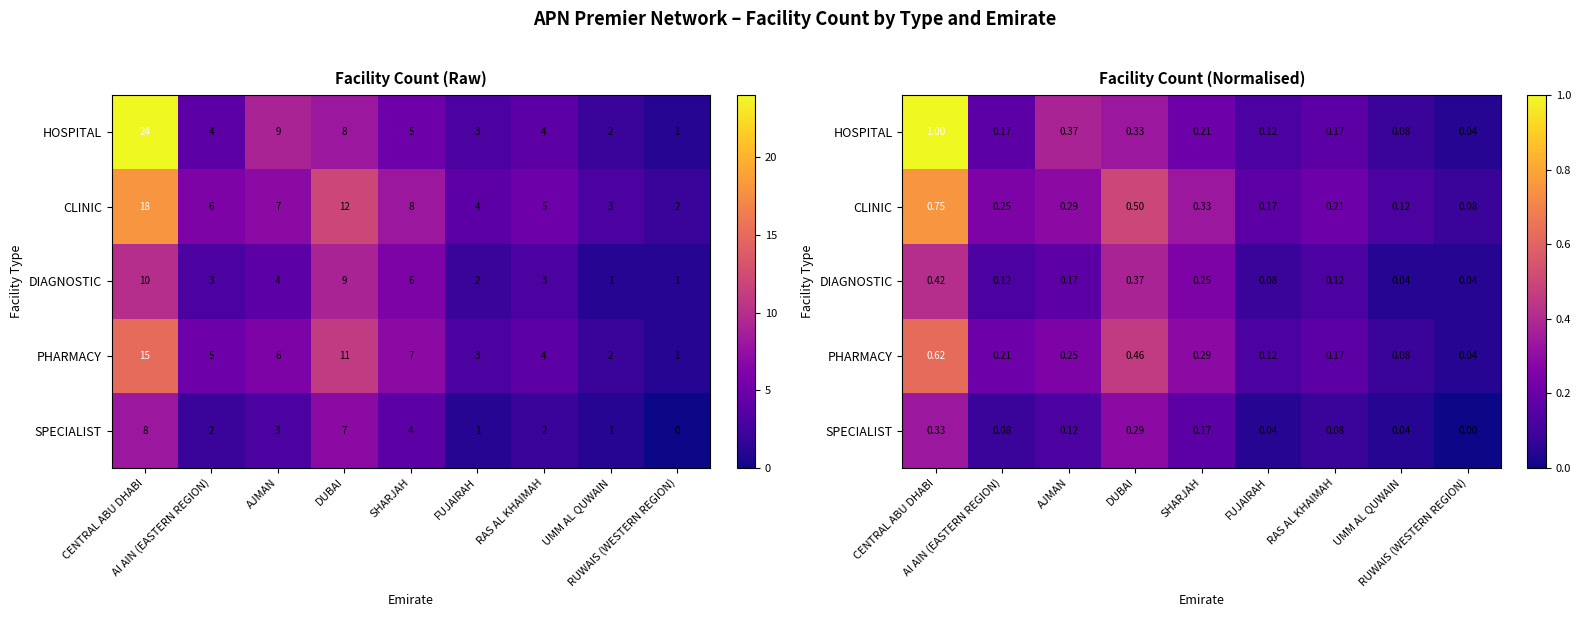

Rank the series at CENTRAL ABU DHABI from highest to lowest value.

HOSPITAL, CLINIC, PHARMACY, DIAGNOSTIC, SPECIALIST